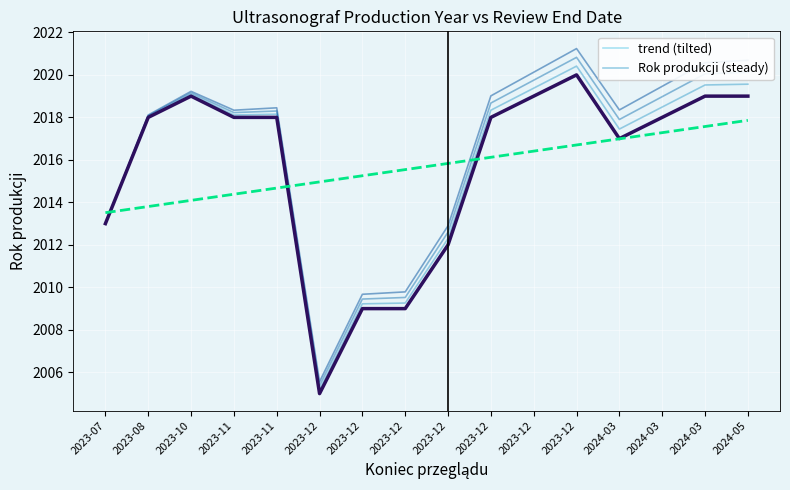

What is the label of the 11th point from the left?

2023-12